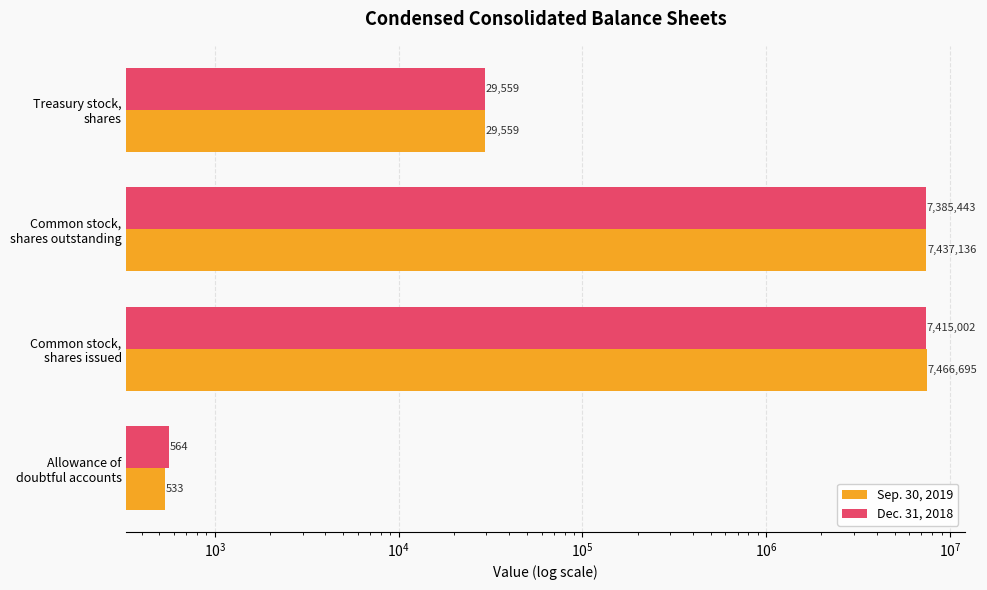

How many series are shown in this chart?

2